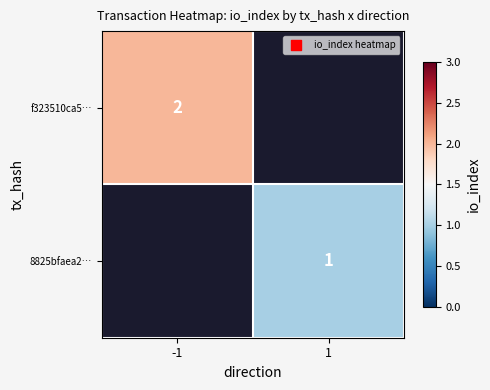

Is the value of f323510ca5… at -1 greater than the value of 8825bfaea2… at 1?

Yes